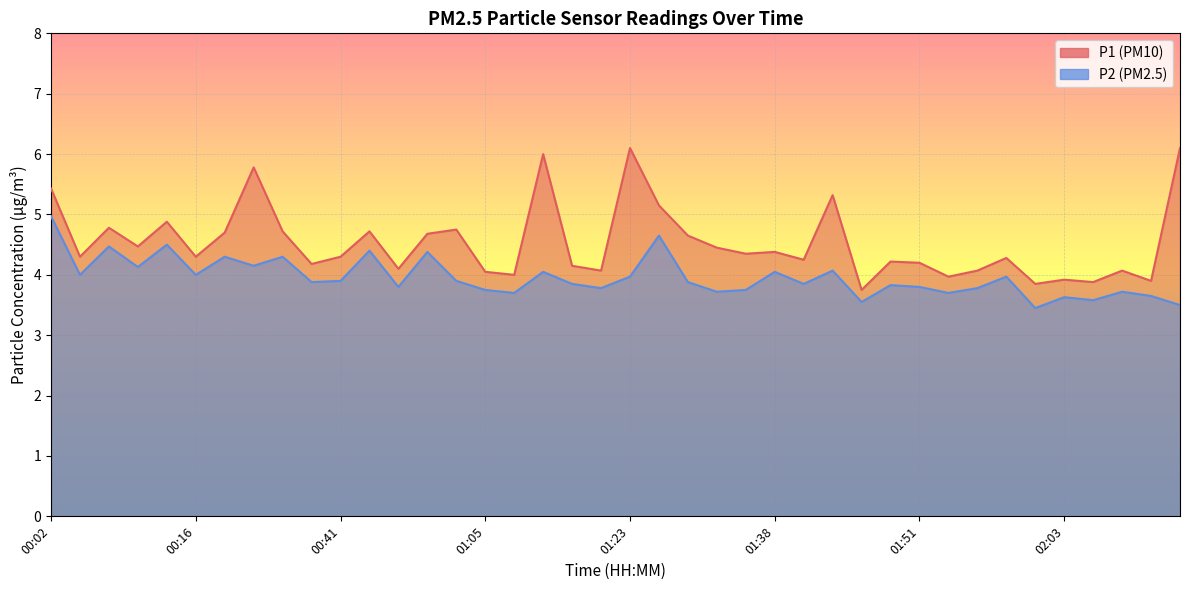

At which category does P2 reach its first local peak?

00:07